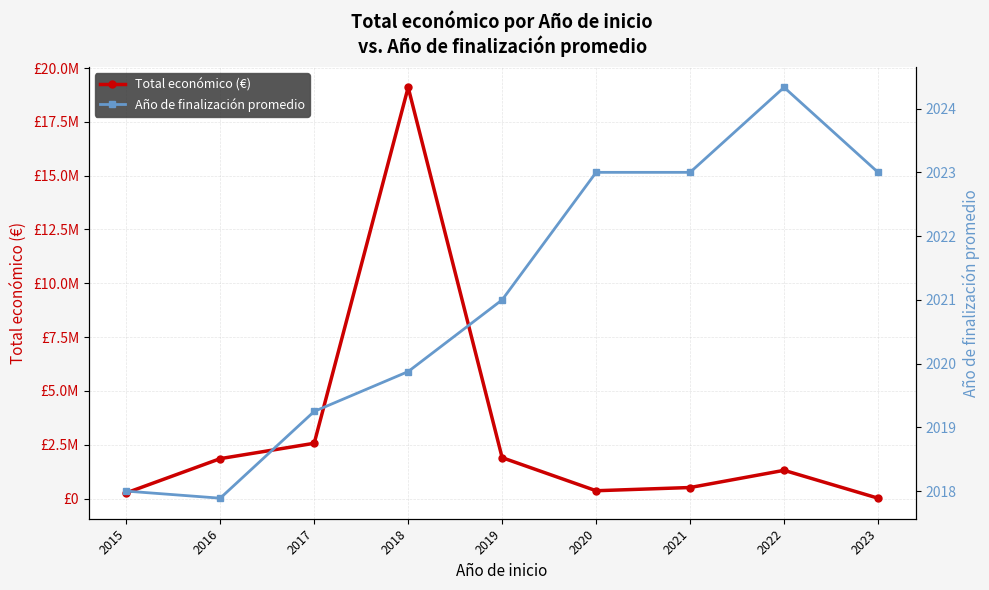

Where is the first local minimum for Año de finalización promedio?

2016